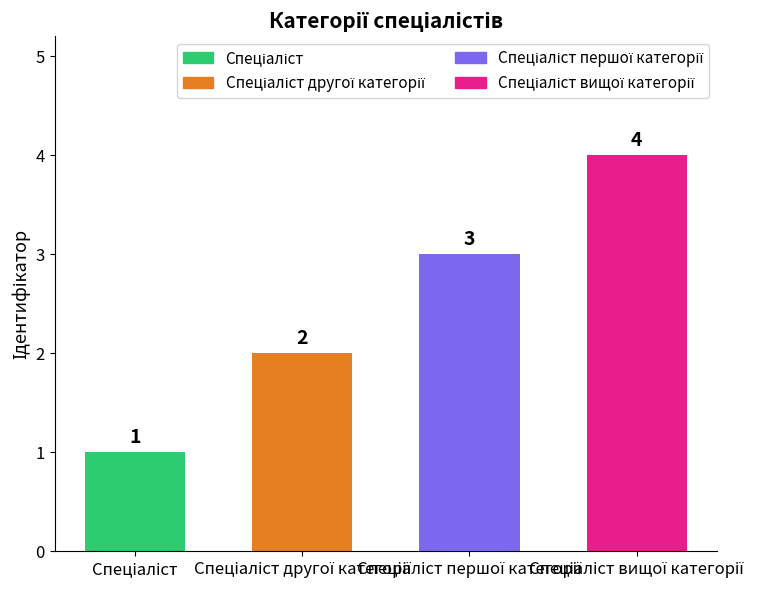

What is the value of the 4th bar from the left?

4